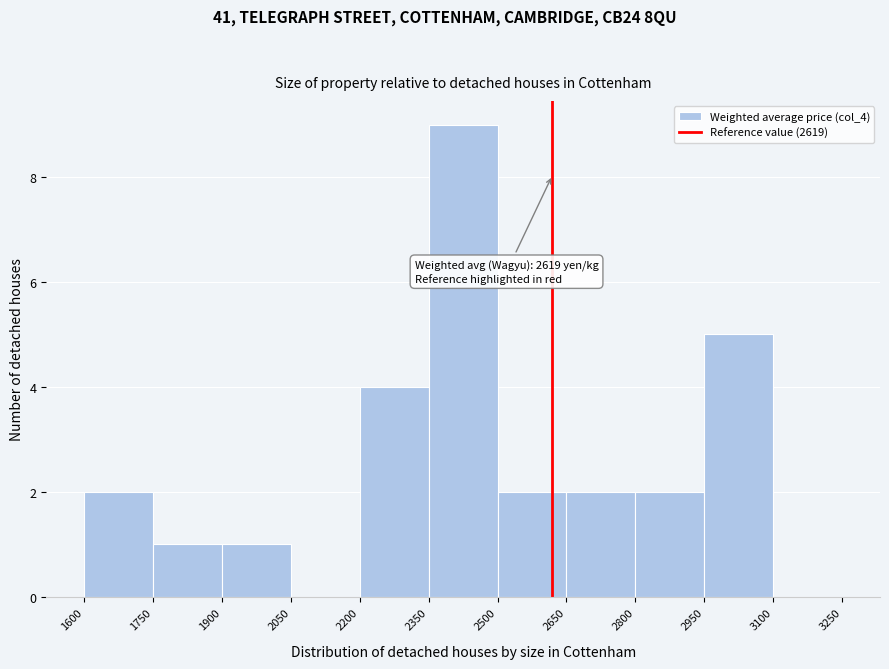

Which range on the x-axis has the tallest bar?

2350 to 2500